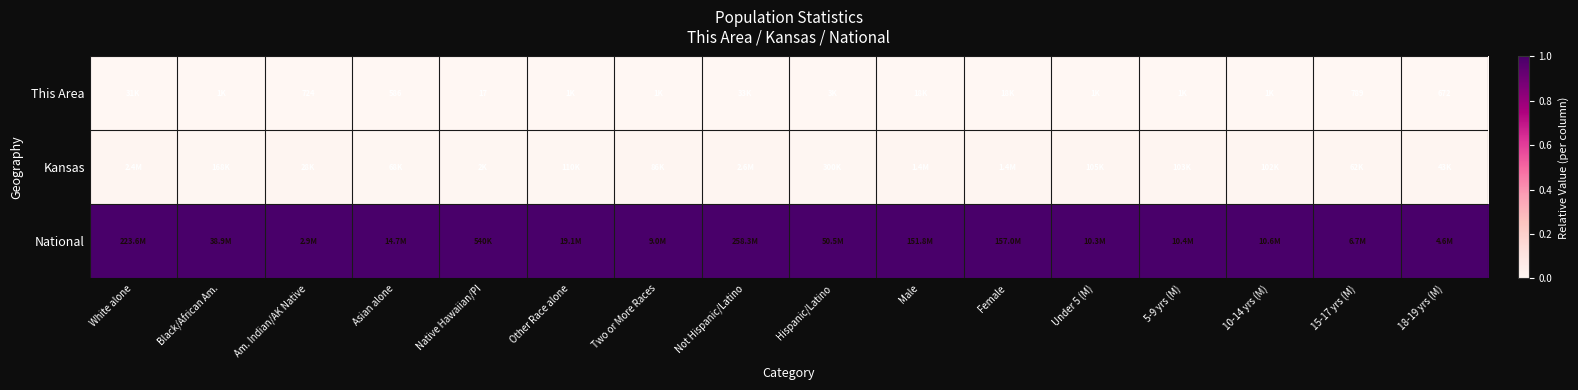

At which label does Kansas reach its peak?

White alone